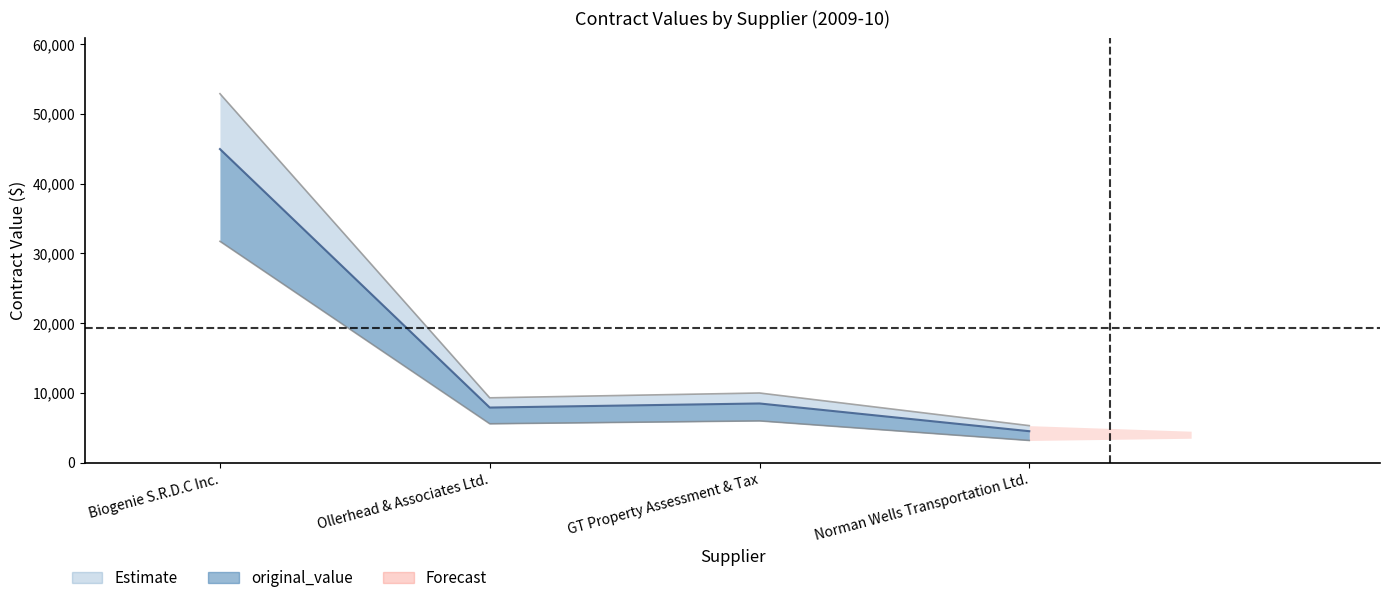

What is the total value across all series at Ollerhead & Associates Ltd.?

14896.0